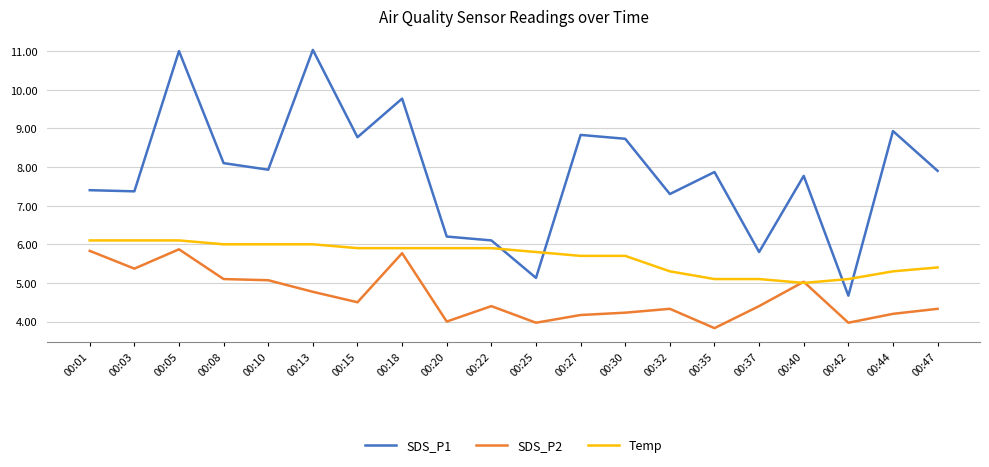

Does the chart display data point markers on the line(s)?

No